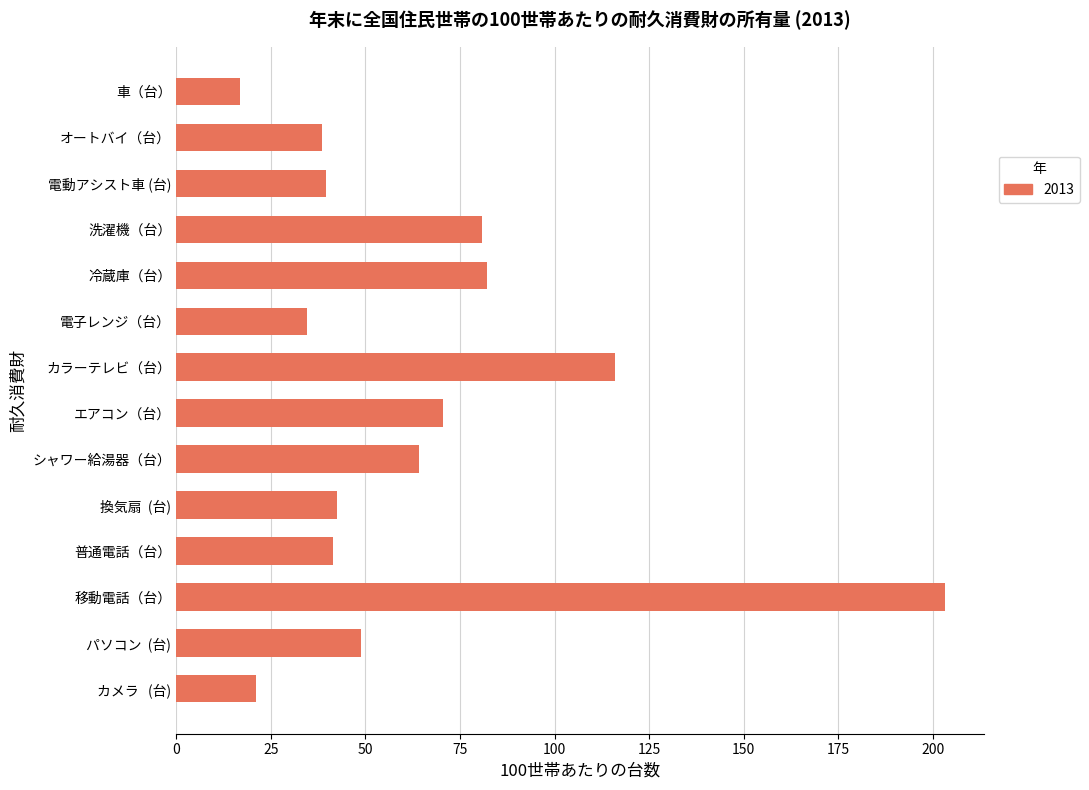

At which label is the value closest to 110?

カラーテレビ（台）